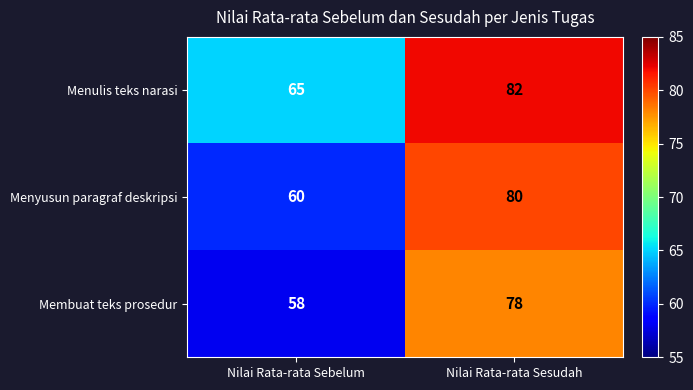

The value of Menulis teks narasi at Nilai Rata-rata Sesudah is 82. True or false?

True